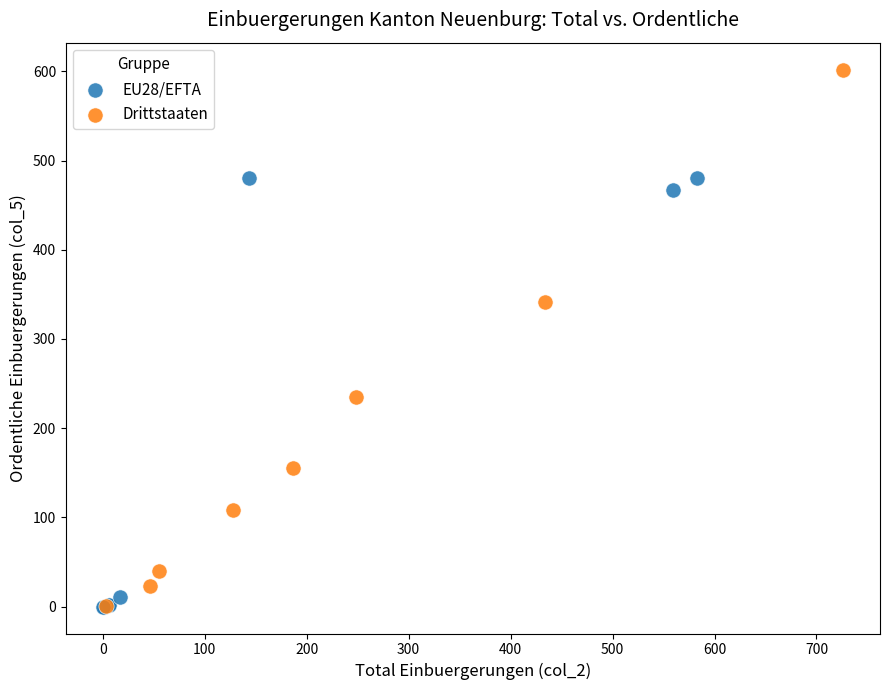

Which series has the largest Y range (max minus min)?

Drittstaaten